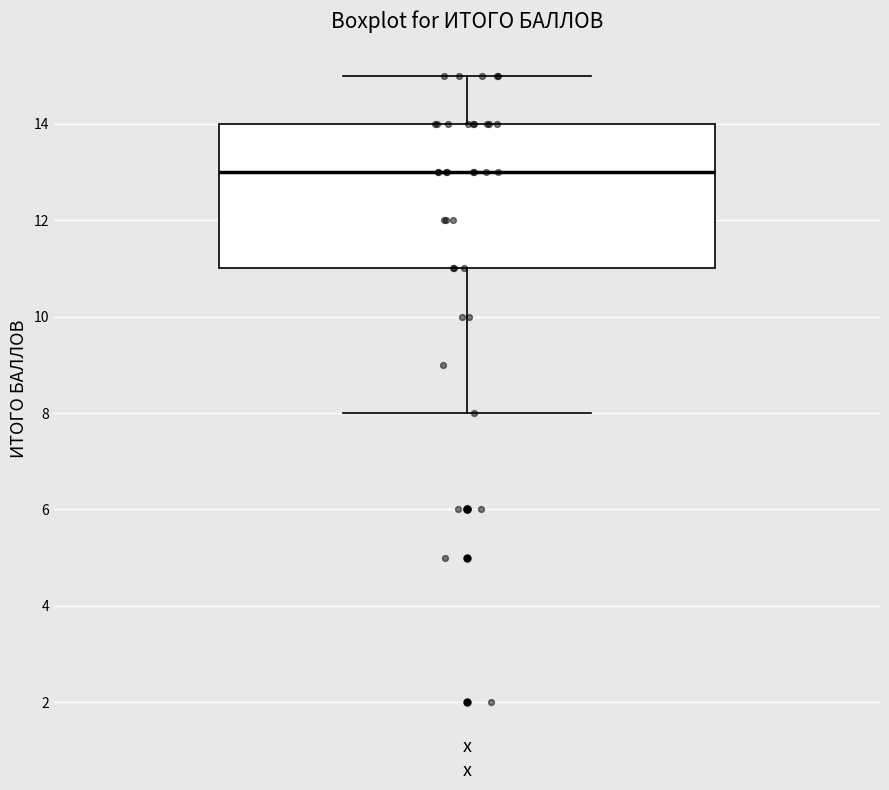

Where does the median line of the box for x sit on the y-axis? The values are not printed on the chart, so give them approximately, as read against the axis.

13